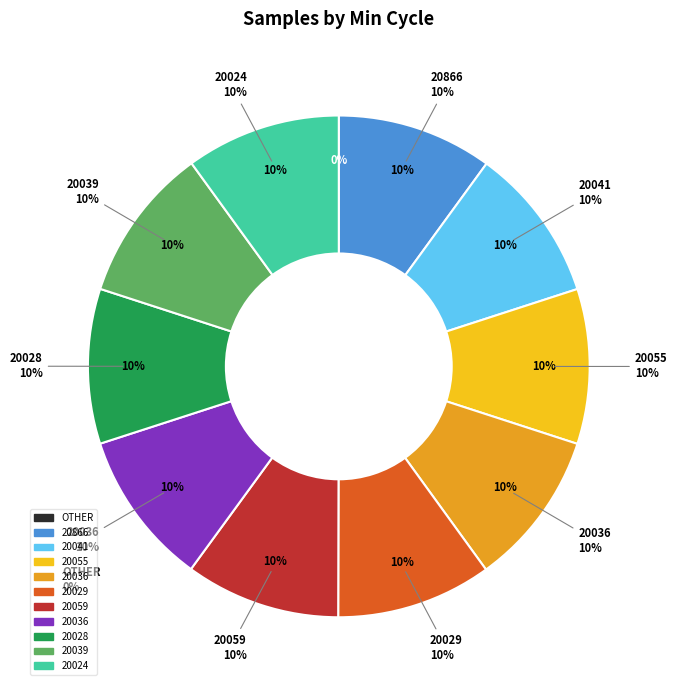

Which has a higher value, 20039 or 20041?

20039